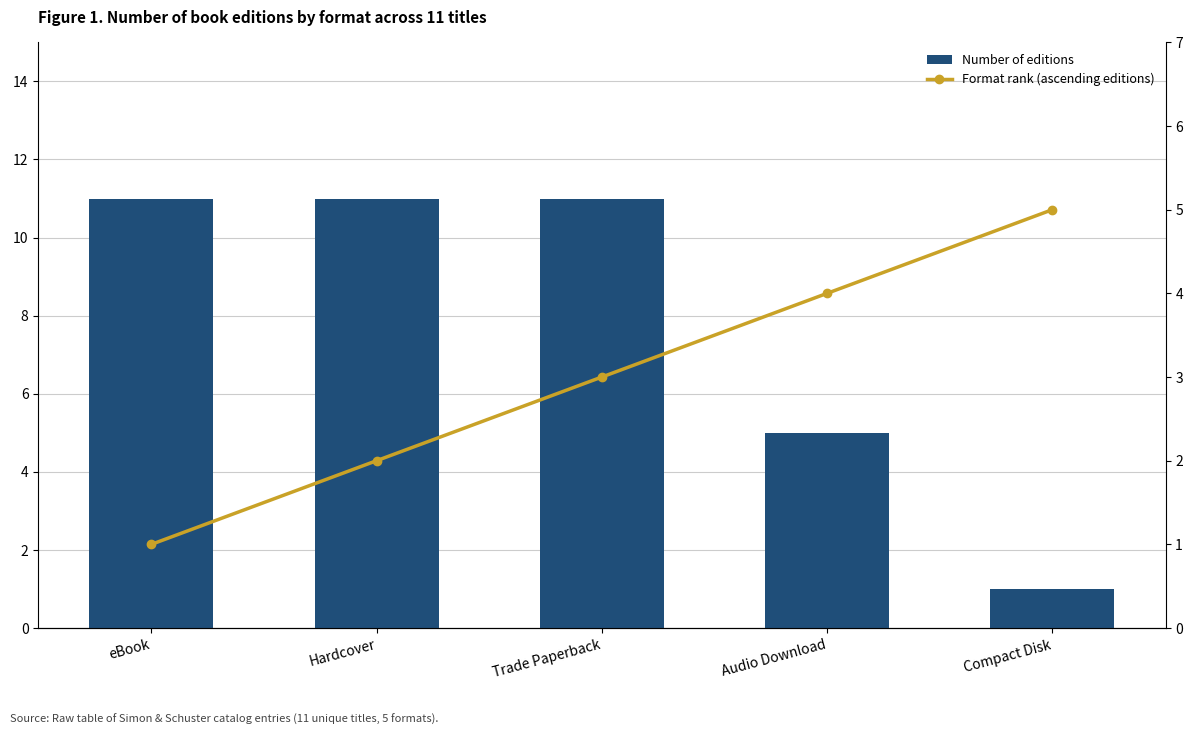

What is the difference between the highest and lowest values at Compact Disk?

4